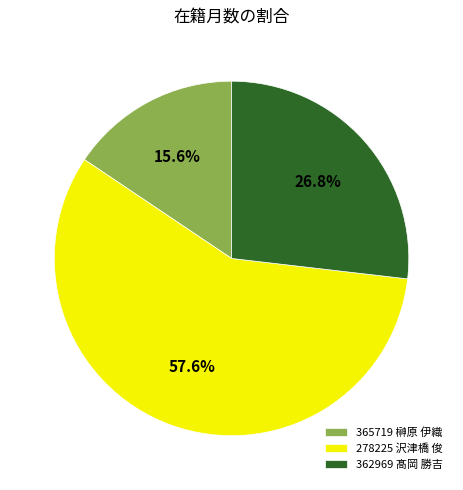

Do 278225 沢津橋 俊 and 365719 榊原 伊織 together represent more than half of the pie?

Yes